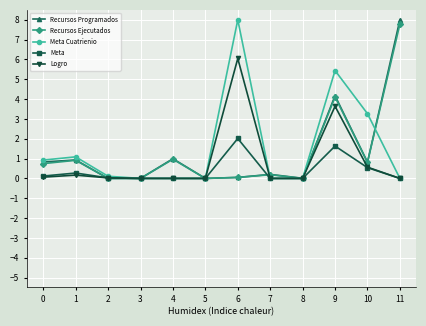

Which series has the largest total across all categories?

Meta Cuatrienio